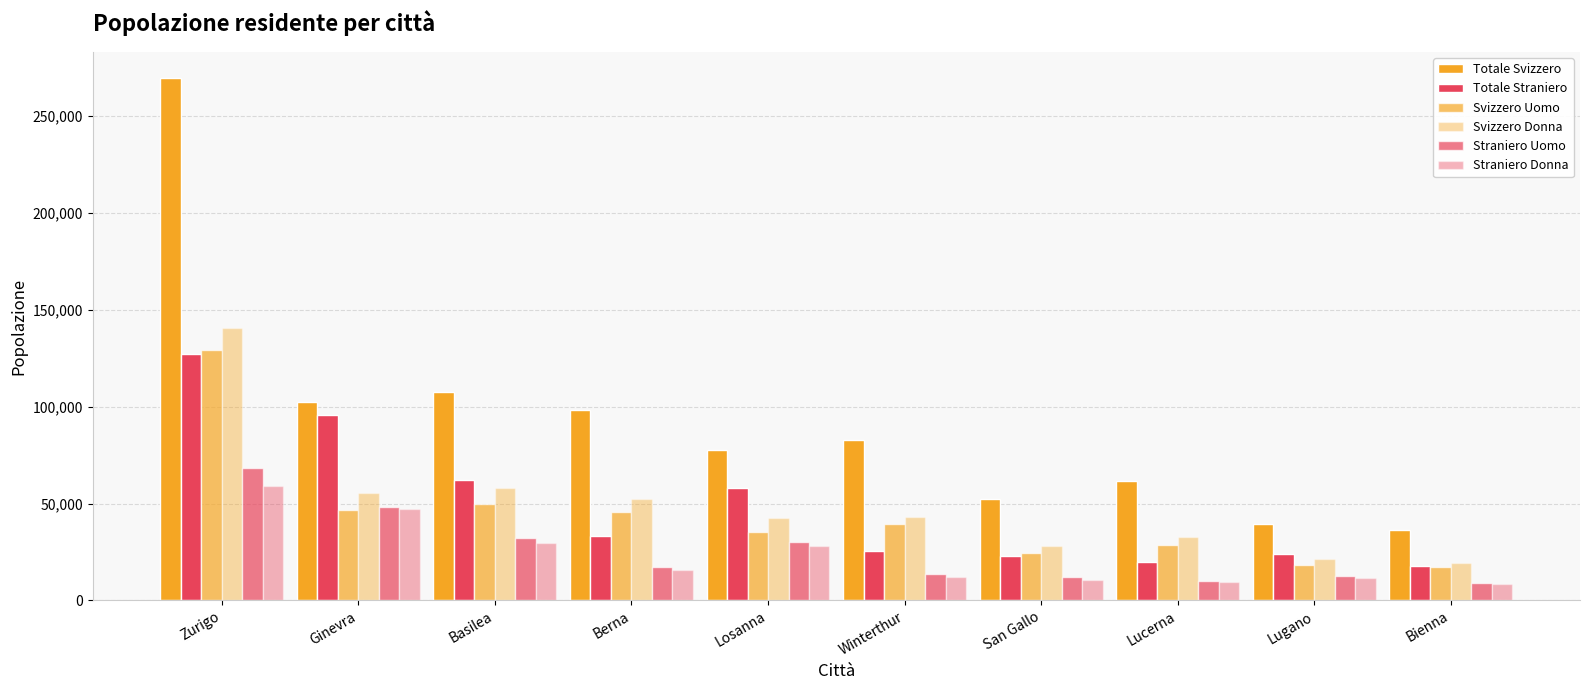

Does the chart contain stacked bars?

No